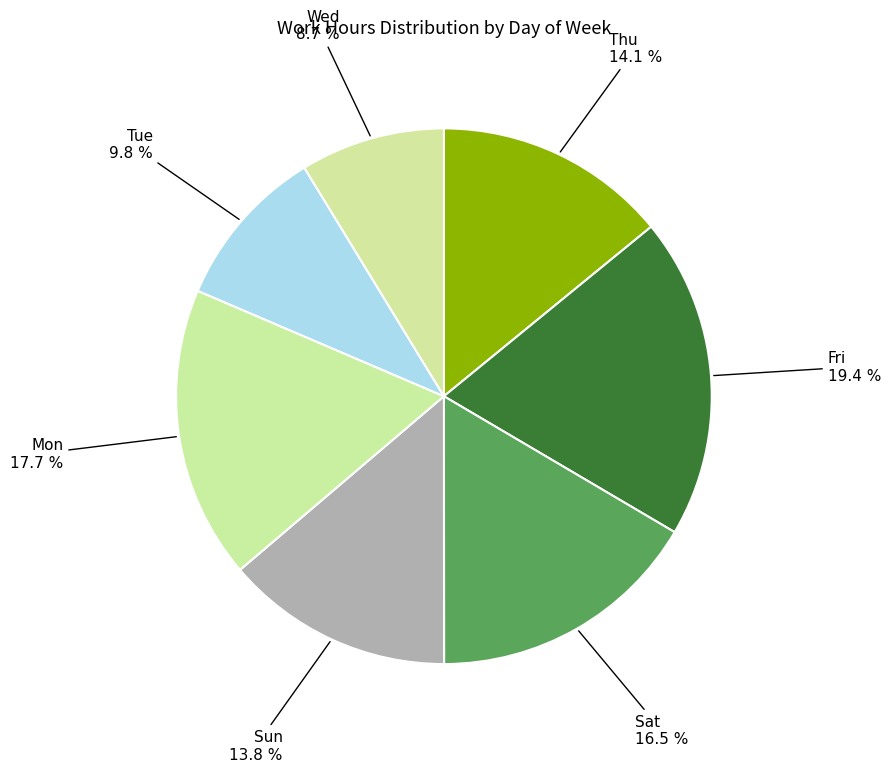

How many slices are in this pie chart?

7